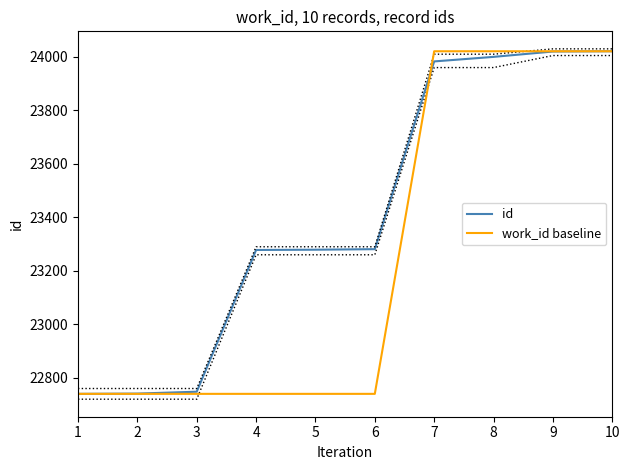

What is the average value of the id series?

23409